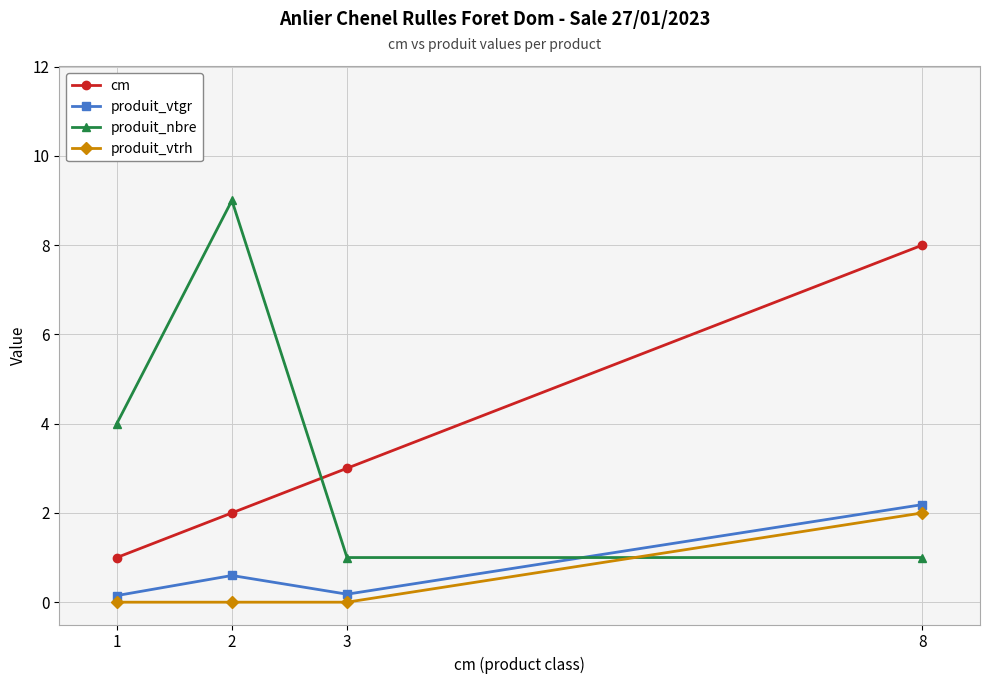

What is the average value of the produit_vtgr series?

0.8